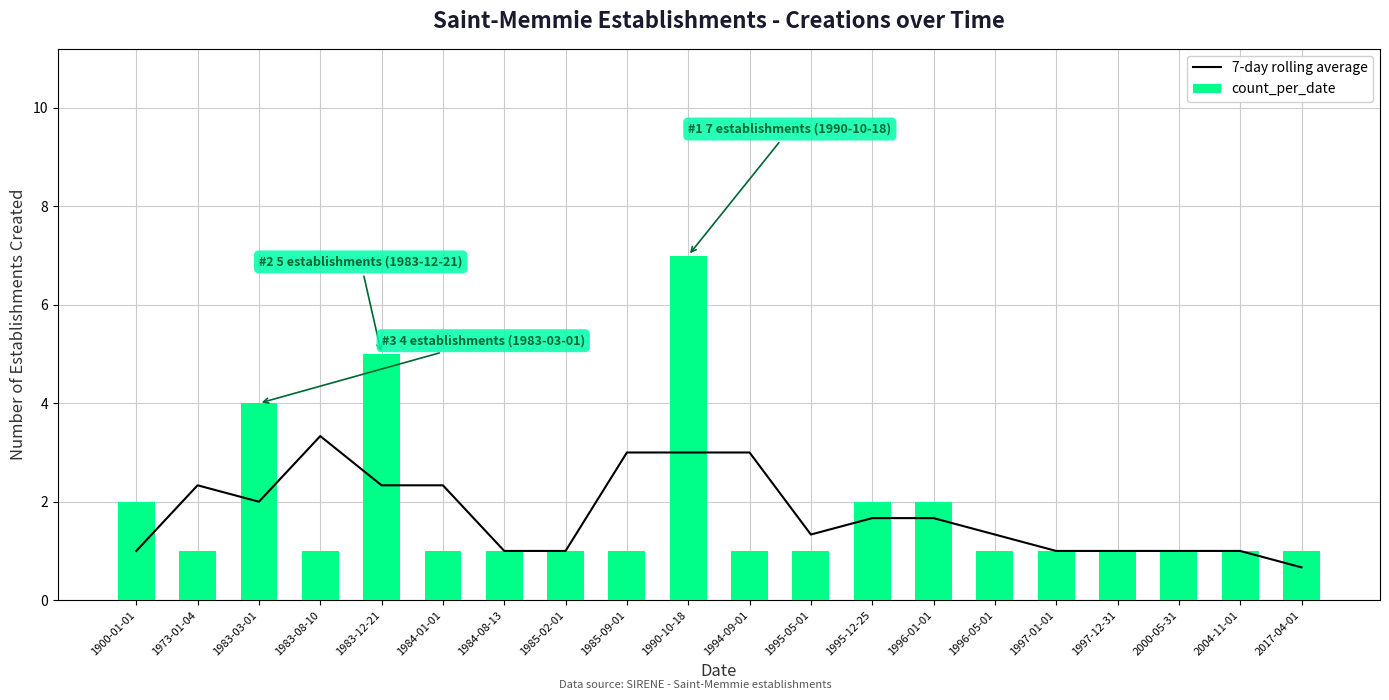

What is the label of the 16th bar from the right?

1983-12-21